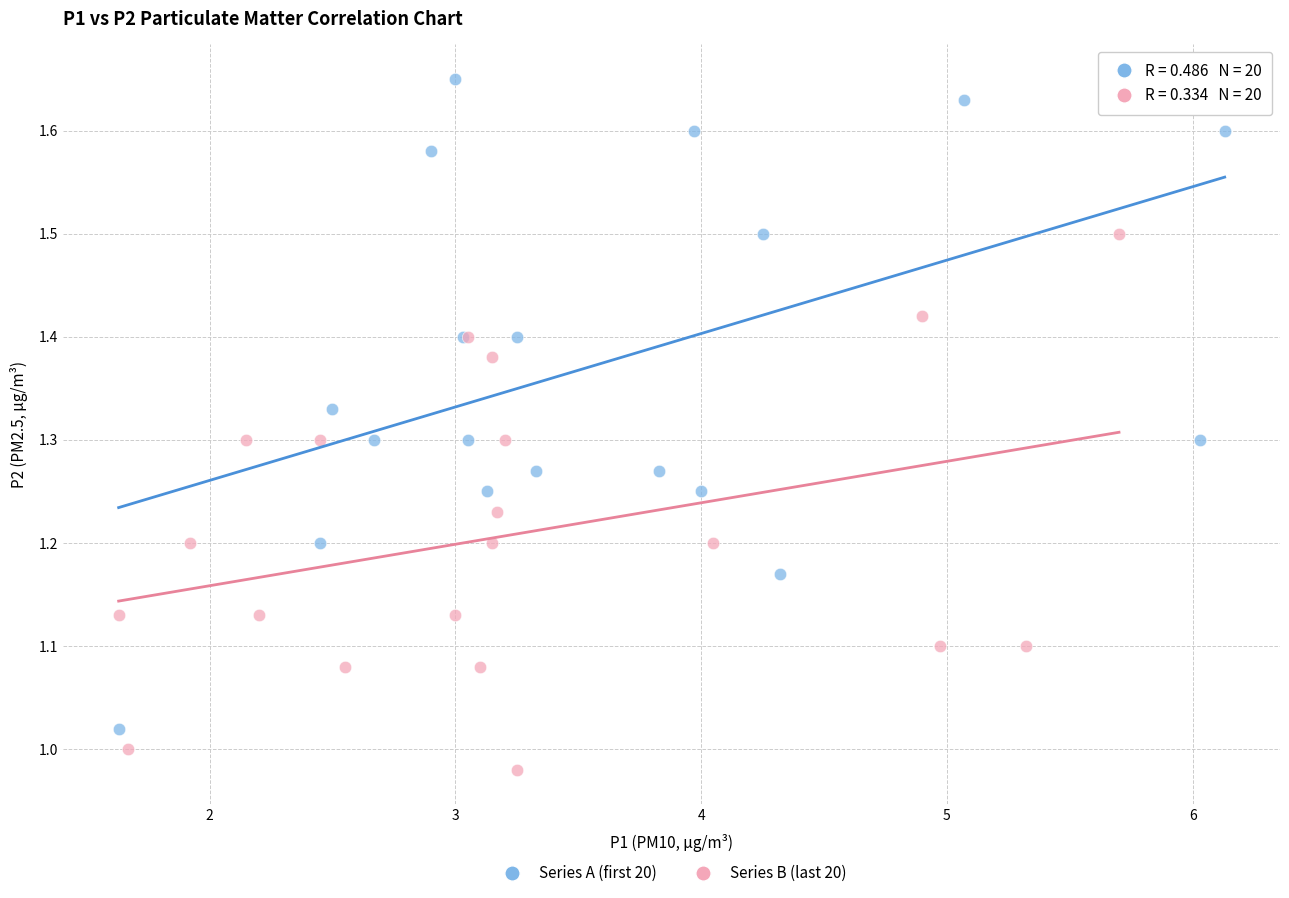

Which series reaches the minimum Y coordinate?

Series B (last 20)